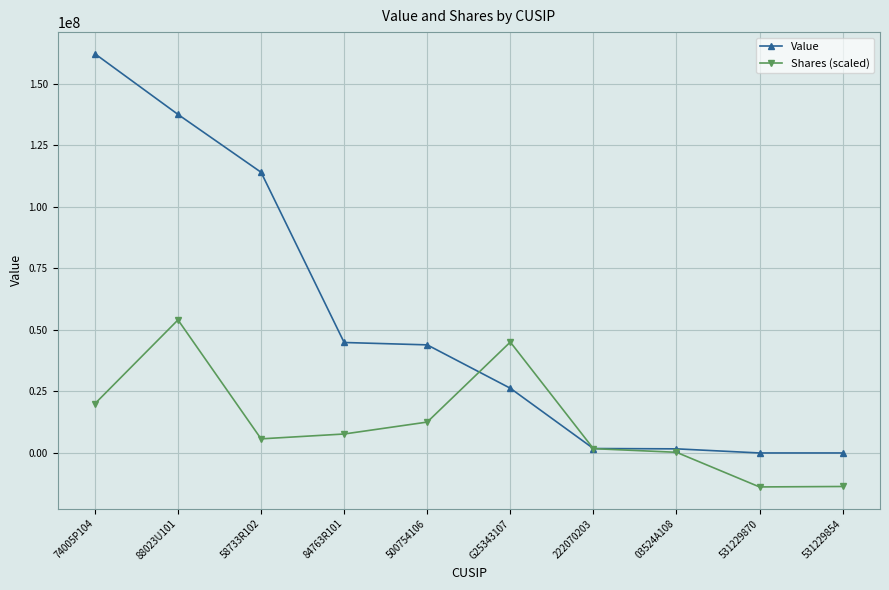

How many series are shown in this chart?

2